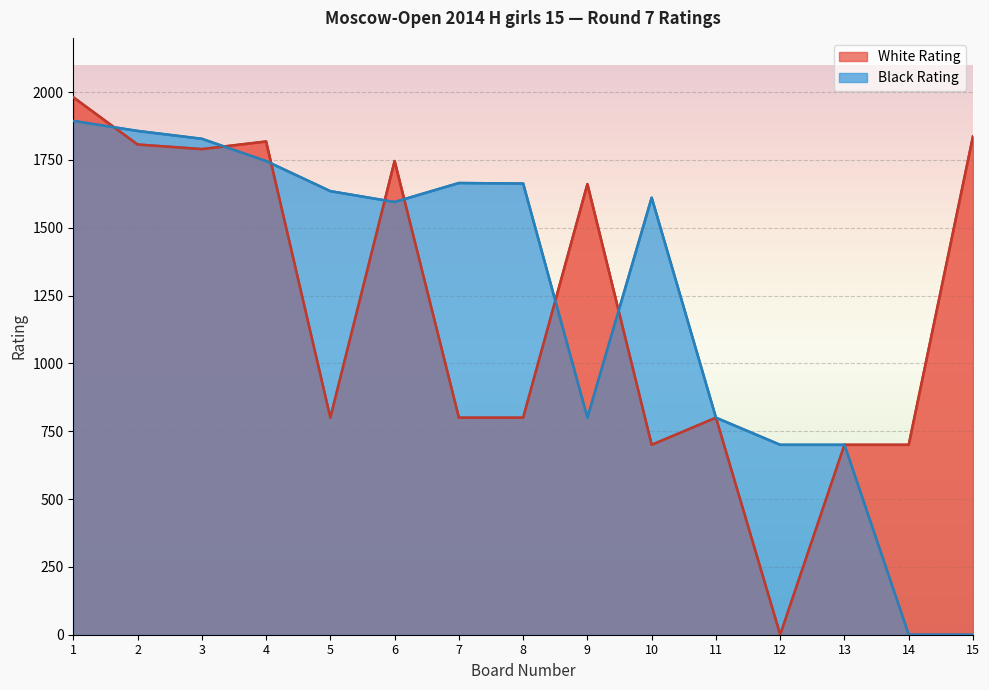

The White Rating series shows 1661 at 9. True or false?

True